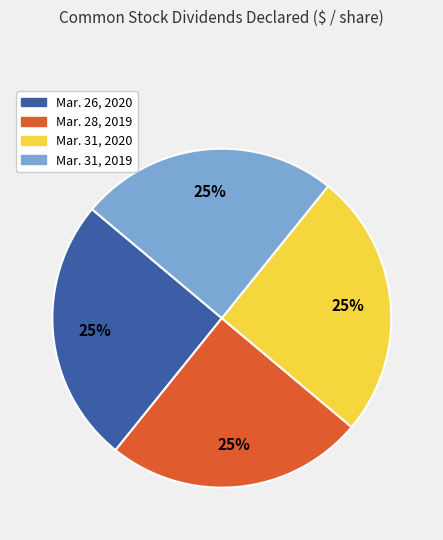

How many slices are in this pie chart?

4